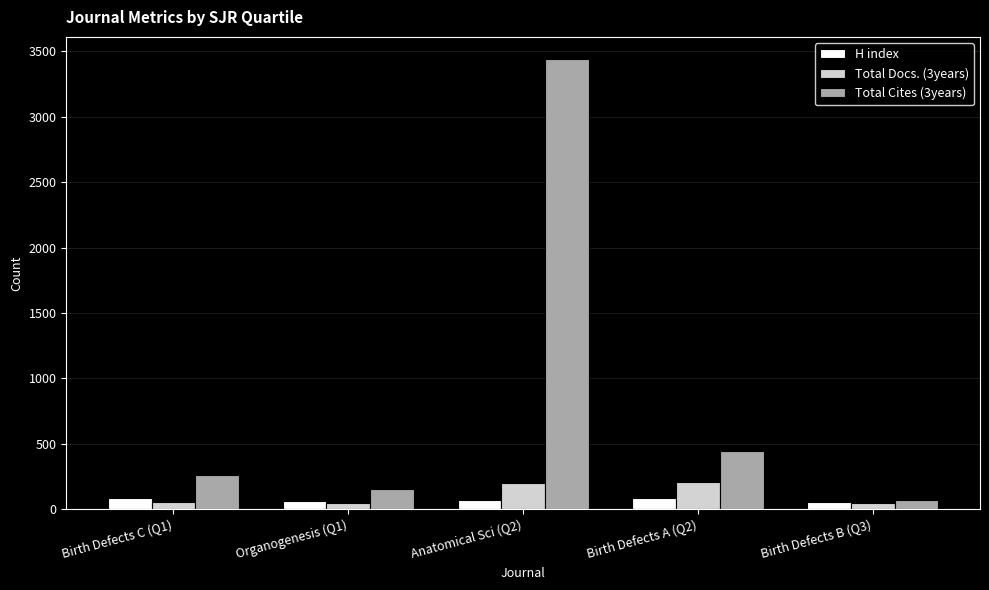

What is the highest value of the Total Cites (3years) series?

3439